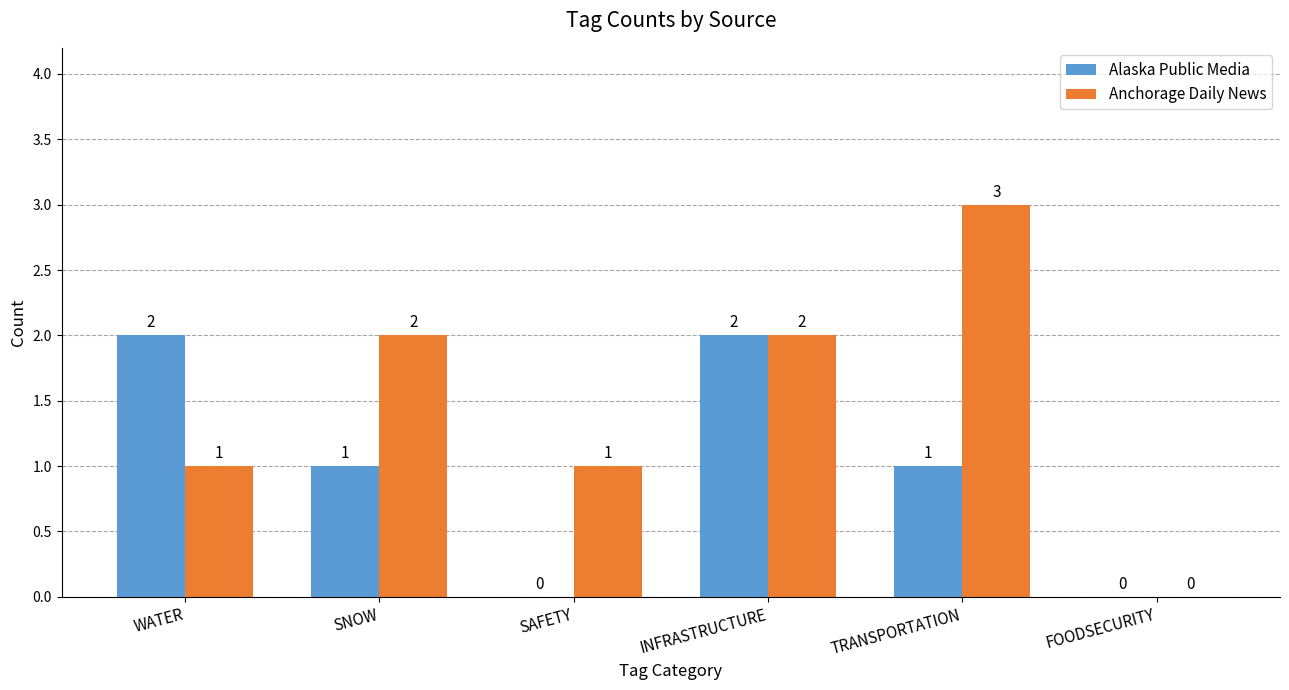

What is the total value across all series at SNOW?

3